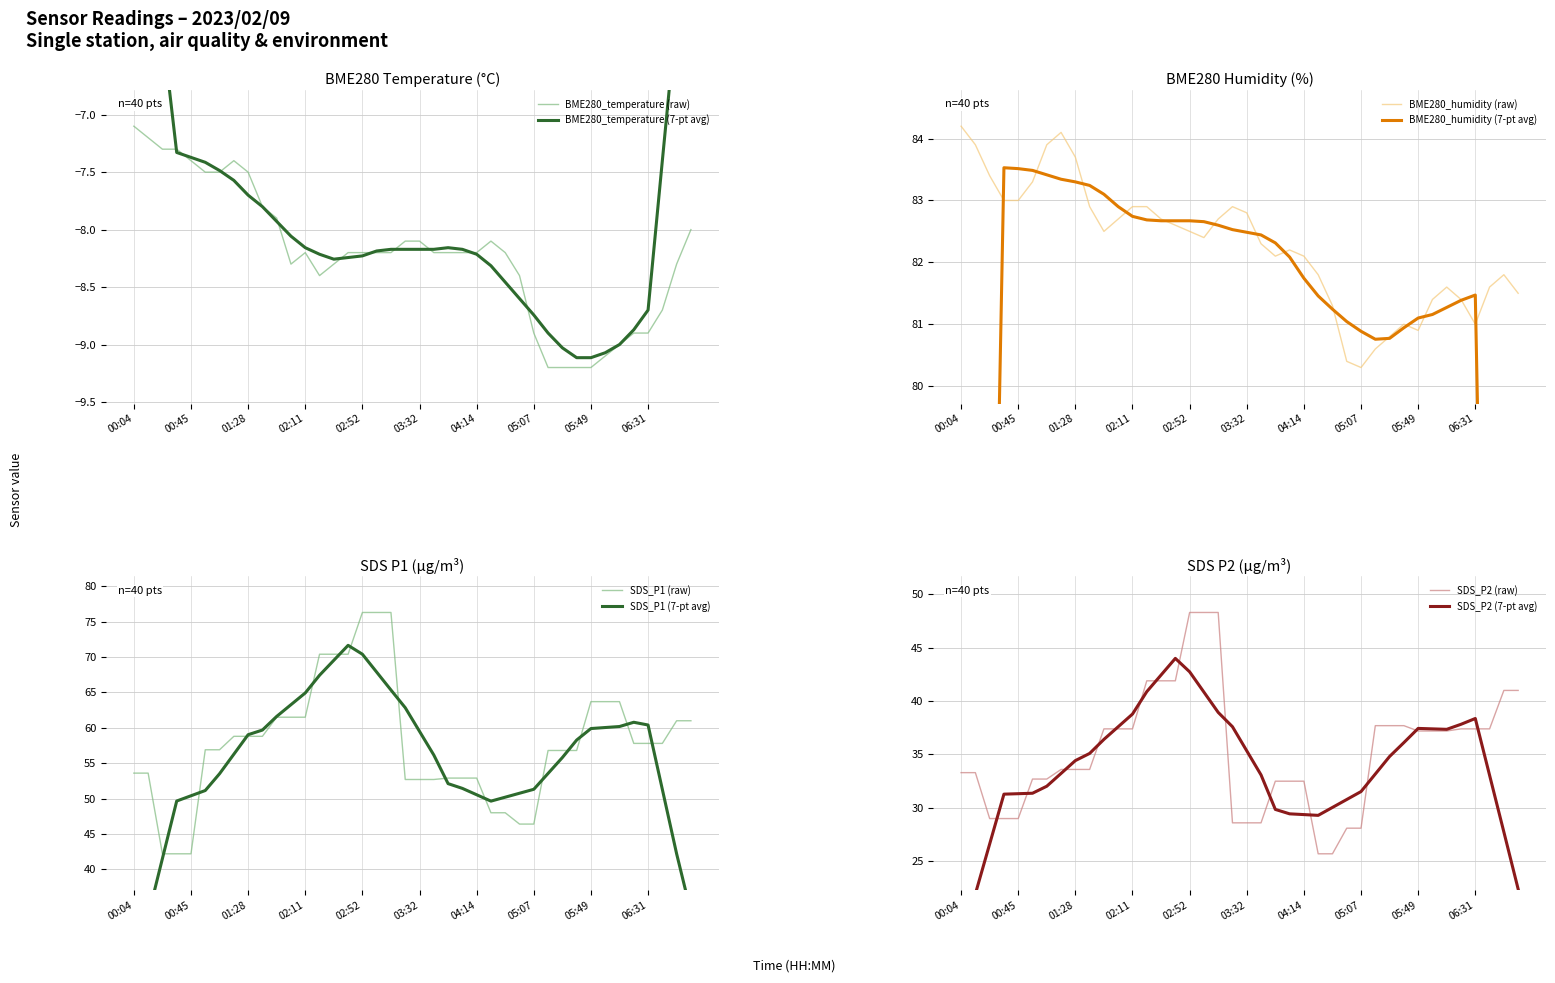

Rank the categories by SDS_P1 value from highest to lowest.

02:52, 03:02, 03:12, 02:21, 02:31, 02:42, 05:49, 06:00, 06:11, 01:50, 02:01, 02:11, 06:53, 07:03, 01:18, 01:28, 01:39, 06:21, 06:31, 06:42, 00:56, 01:07, 05:17, 05:28, 05:38, 00:04, 00:14, 03:53, 04:04, 04:14, 03:22, 03:32, 03:42, 04:25, 04:35, 04:46, 05:07, 00:25, 00:35, 00:45